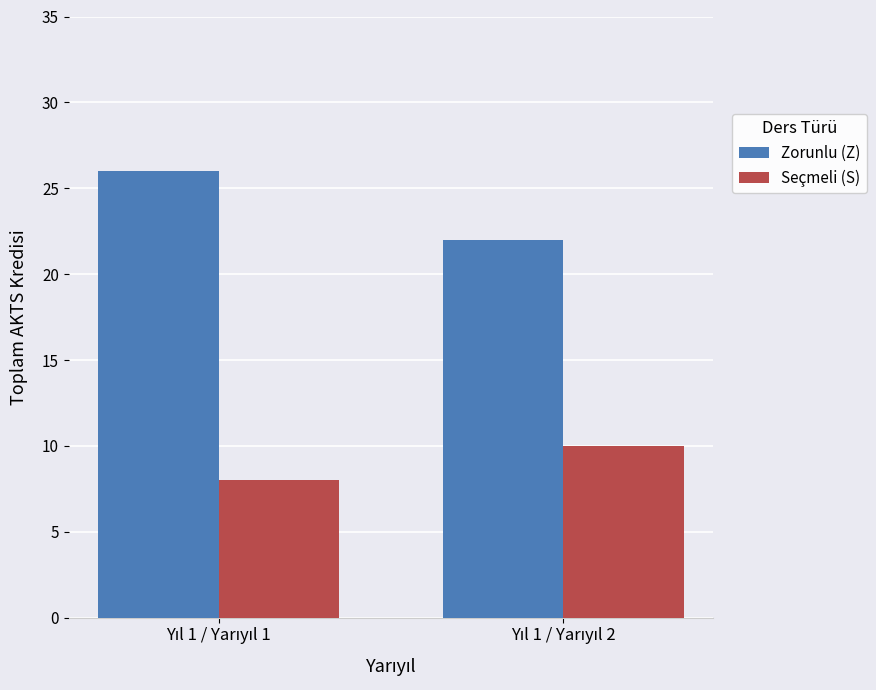

What is the sum of all Seçmeli (S) values?

18